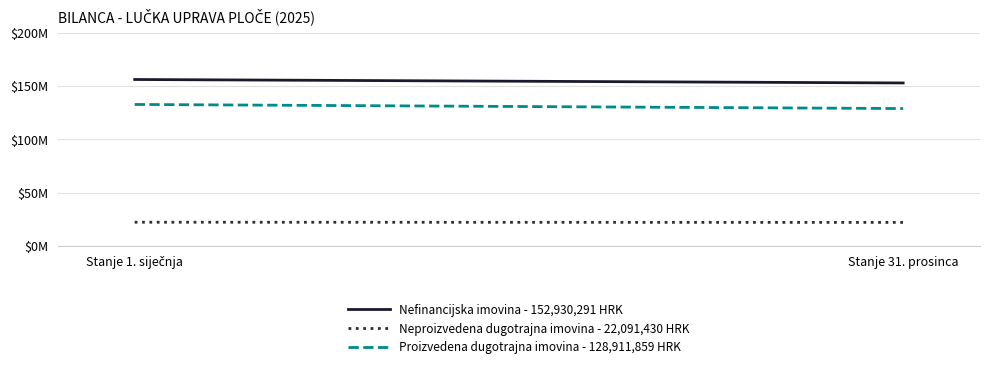

Reading left to right, list all the values displayed in this chart.

Nefinancijska imovina - 152,930,291 HRK: 156172237.6	152930291.1
Neproizvedena dugotrajna imovina - 22,091,430 HRK: 22268081.8	22091430.1
Proizvedena dugotrajna imovina - 128,911,859 HRK: 132758686.7	128911859.5